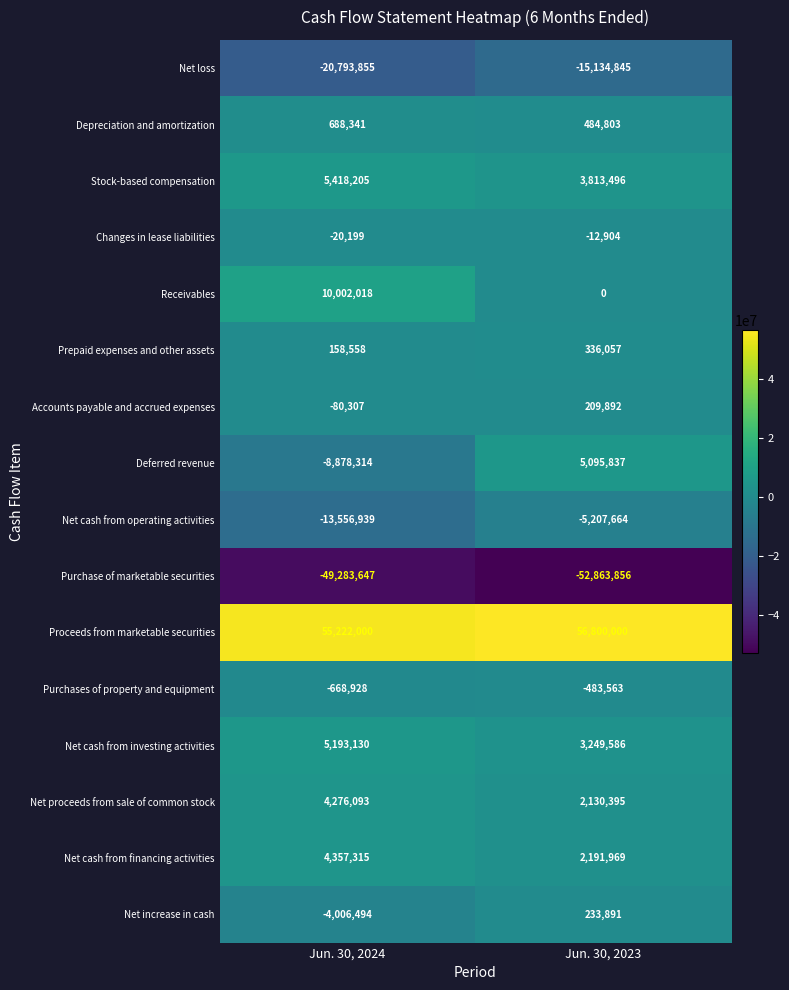

What is the spread (max minus min) of values at Jun. 30, 2024?

104505647